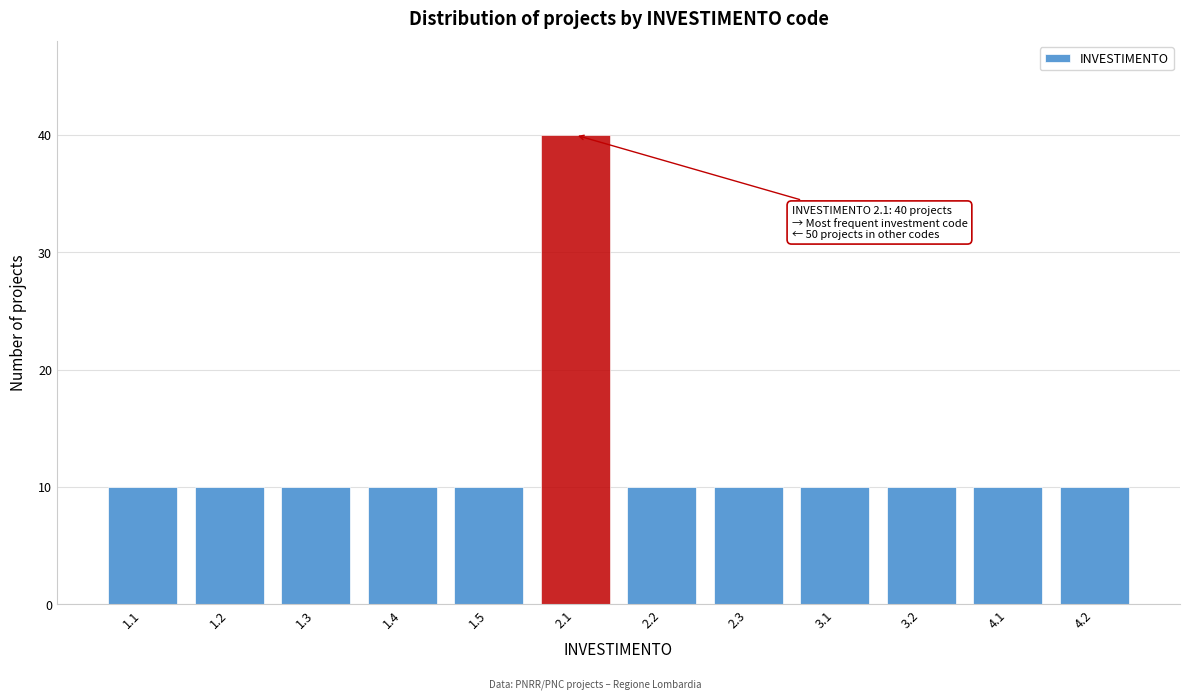

Reading left to right, list all the values displayed in this chart.

10	10	10	10	10	40	10	10	10	10	10	10